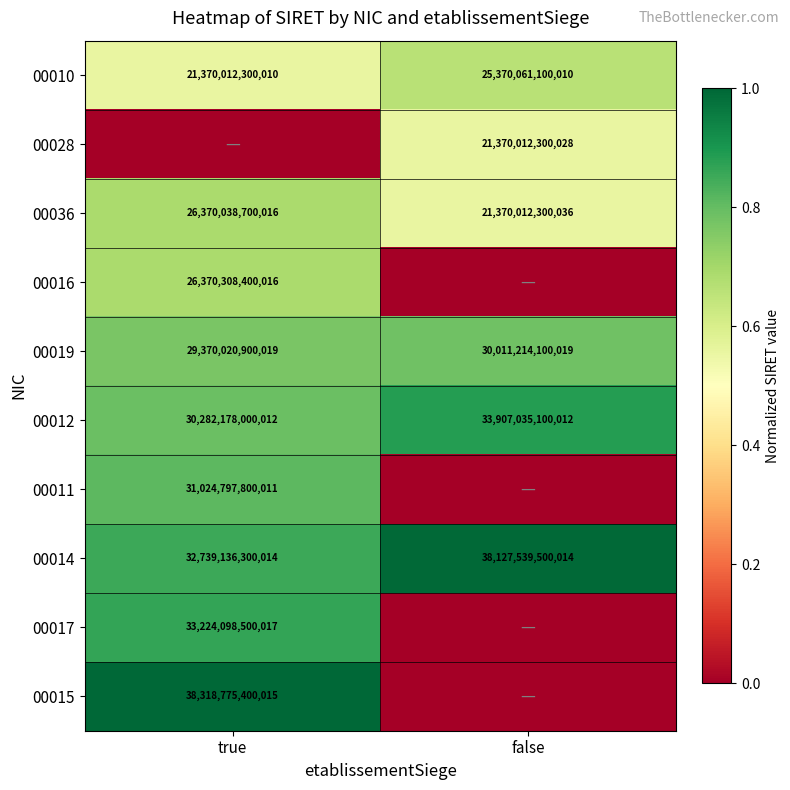

List the labels in order of 00012 value, largest first.

false, true